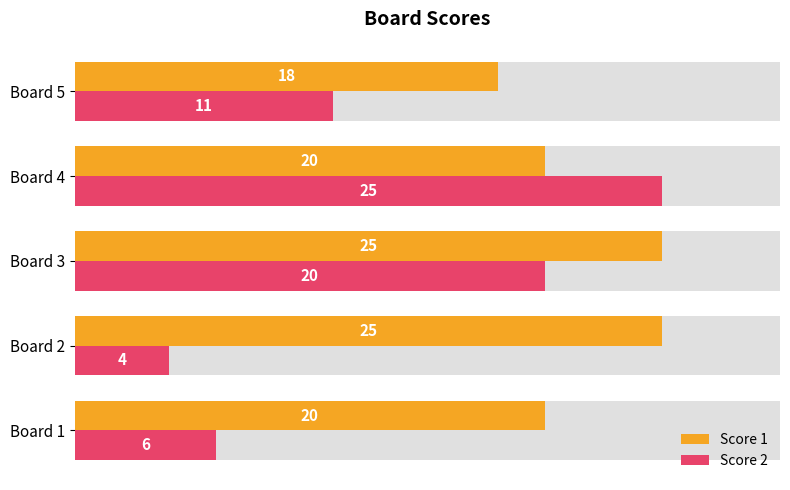

What is the value of the Score 2 bar at the 1st from the left?

6